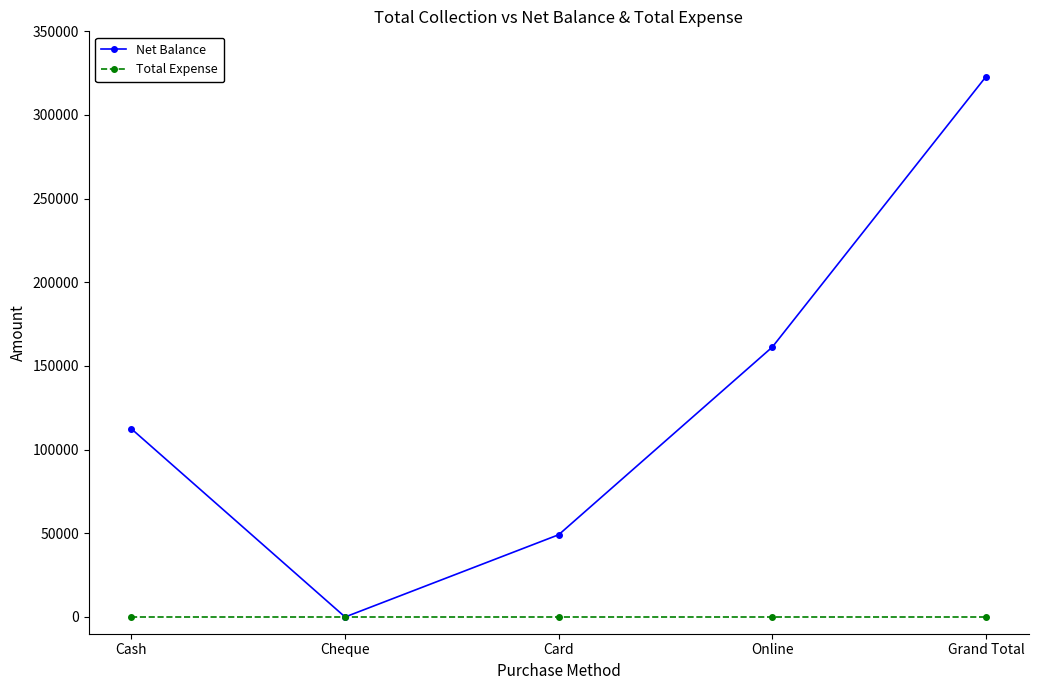

Which series has the largest range (max minus min)?

Net Balance